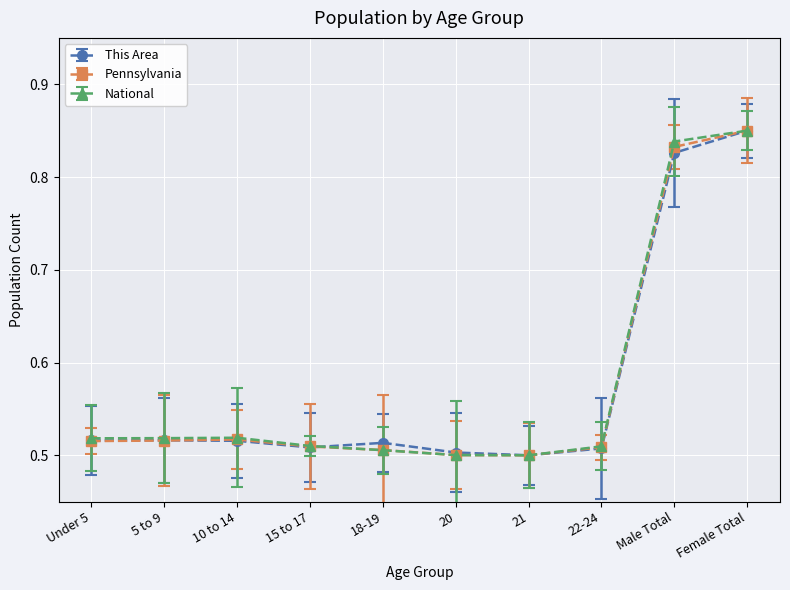

How many times do National and This Area cross each other?

1